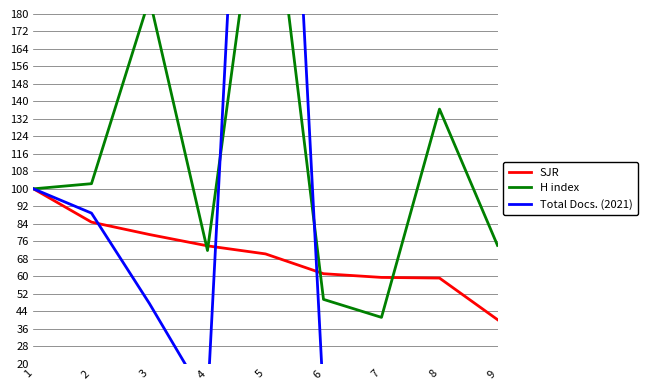

Reading left to right, transcribe all the data shown in this chart.

SJR: 1=100.0	2=84.8	3=79.1	4=73.9	5=70.2	6=61.2	7=59.5	8=59.2	9=40.1
H index: 1=100.0	2=102.4	3=187.1	4=71.8	5=267.1	6=49.4	7=41.2	8=136.5	9=74.1
Total Docs. (2021): 1=100.0	2=88.9	3=47.5	4=2.6	5=513.2	6=3.3	7=1.3	8=16.8	9=10.9